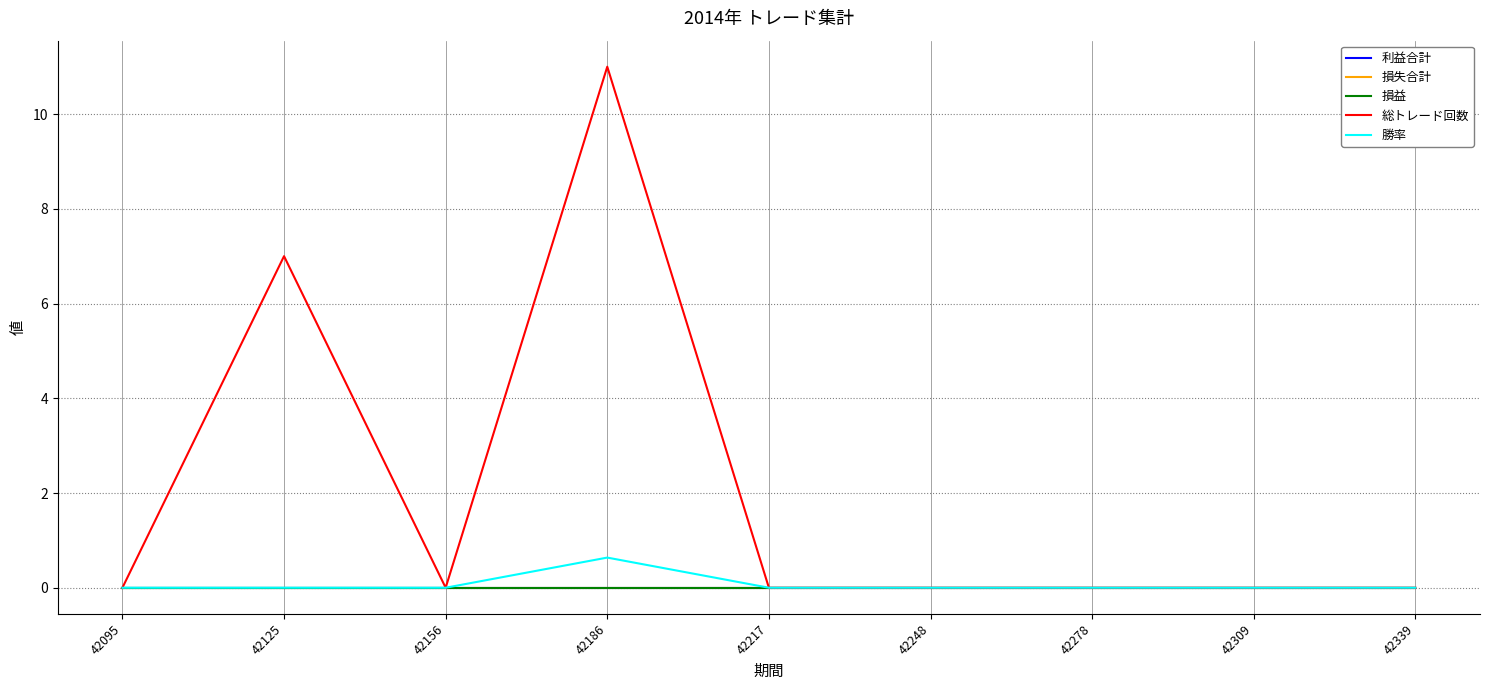

Is this an area chart (filled region under the line)?

No